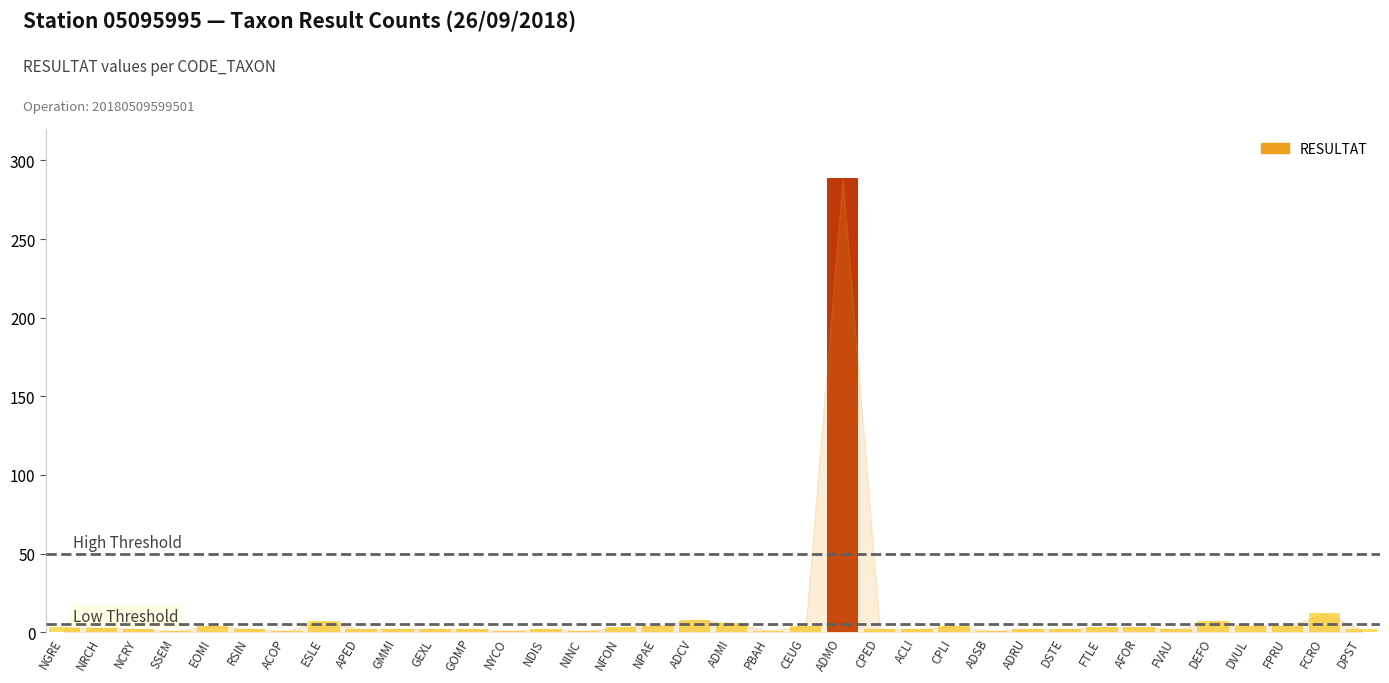

What is the label of the 35th bar from the left?

FCRO